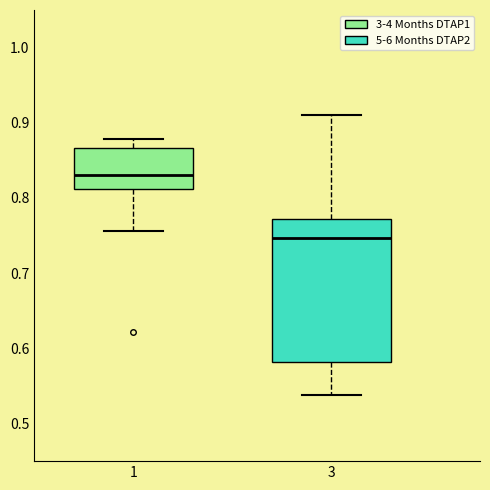

Where does the median line of the box at x = 1 sit on the y-axis? The values are not printed on the chart, so give them approximately, as read against the axis.

0.83